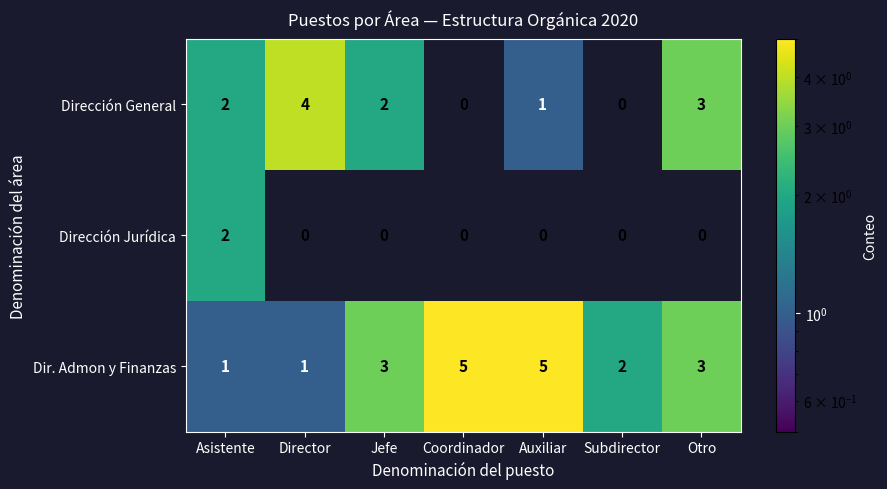

What is the maximum value shown in the chart?

5